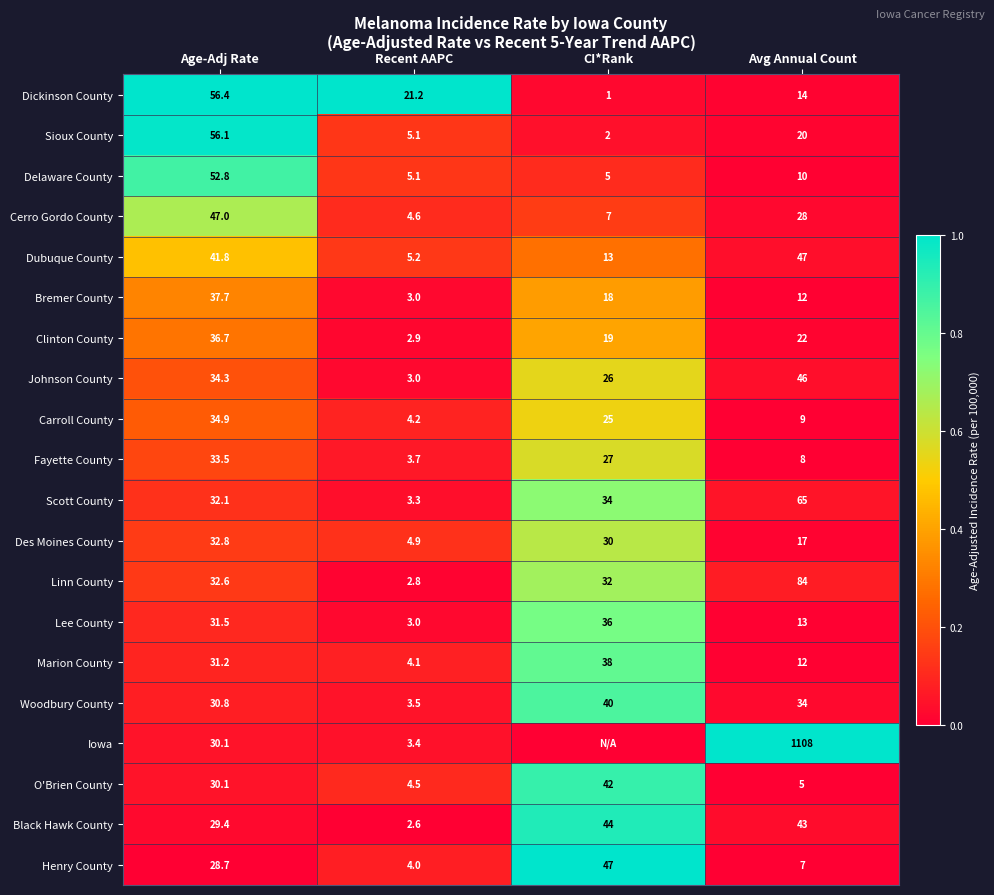

What is the minimum value for Woodbury County?

3.5